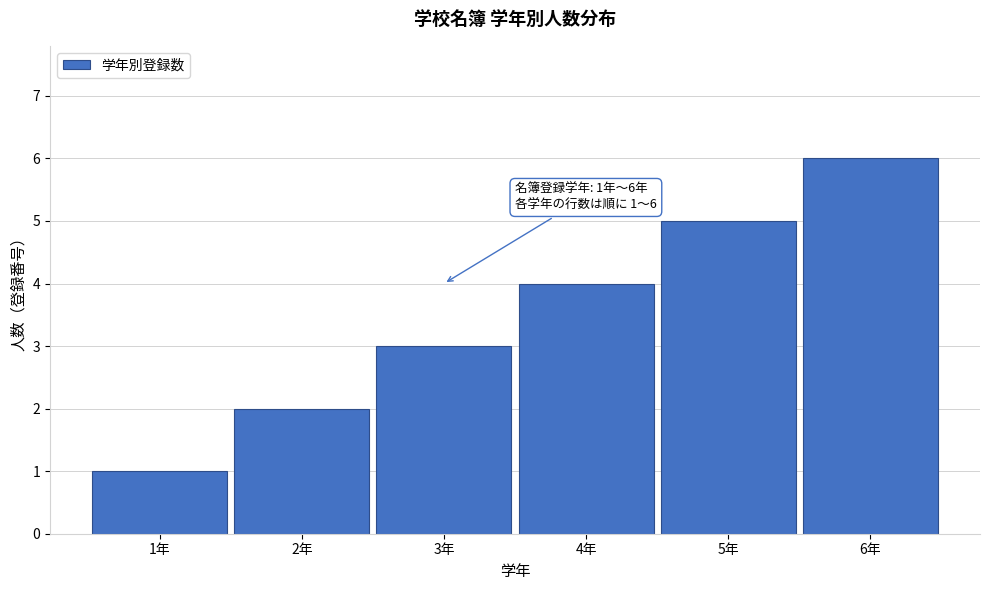

Which label corresponds to the smallest value in the chart?

1年